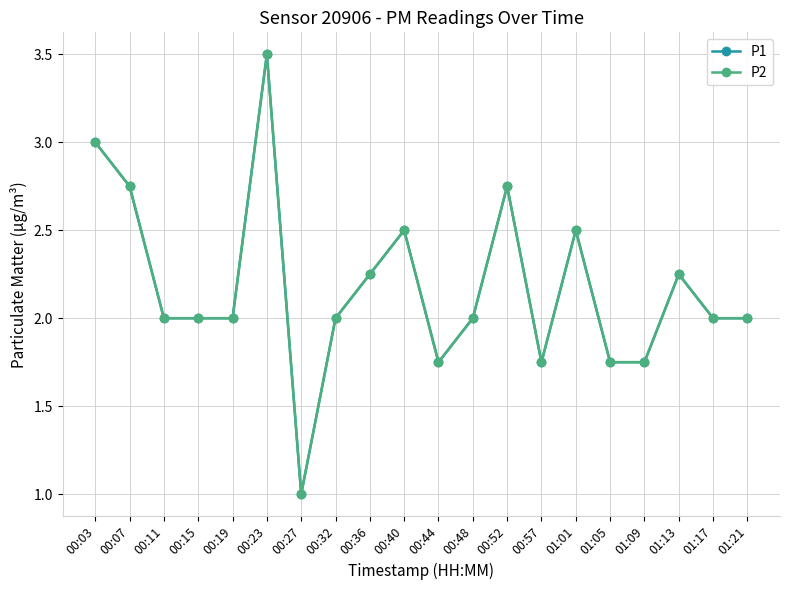

What is the difference between the maximum and minimum values in the P1 series?

2.5